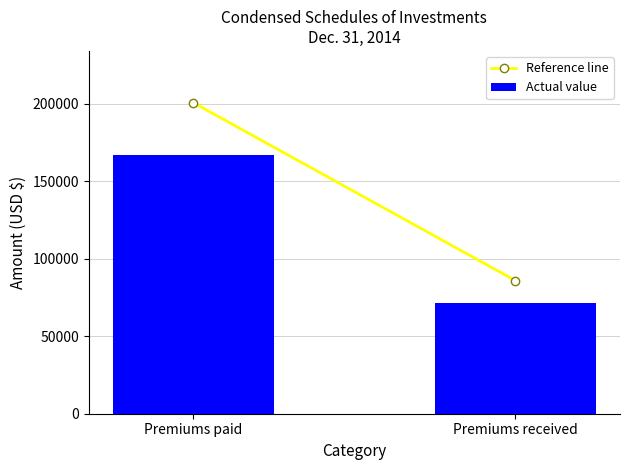

What is the label of the 1st bar from the left?

Premiums paid